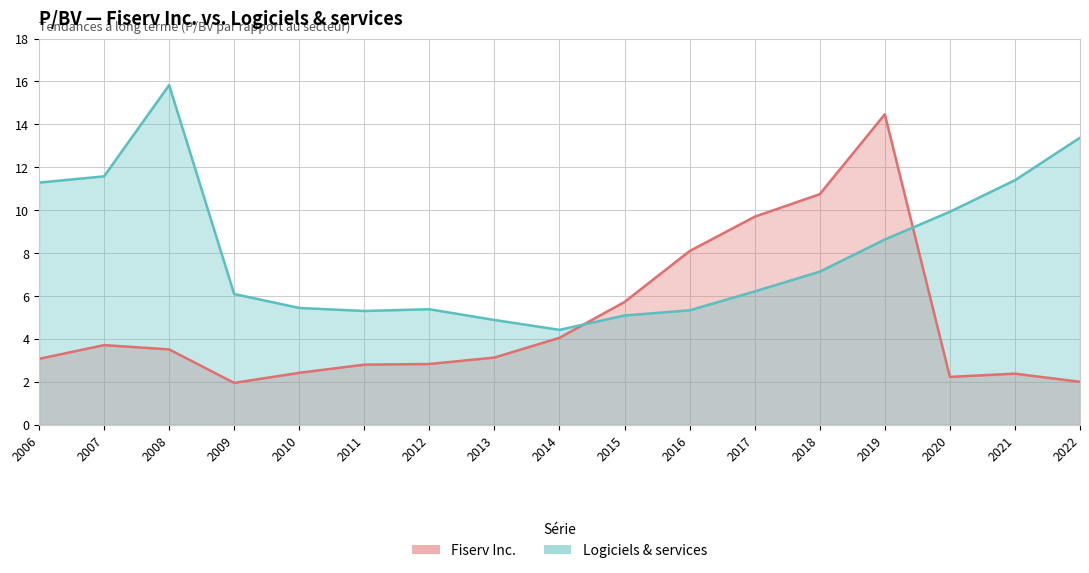

True or false: Logiciels & services has a value of 2.3 at 2019.

False